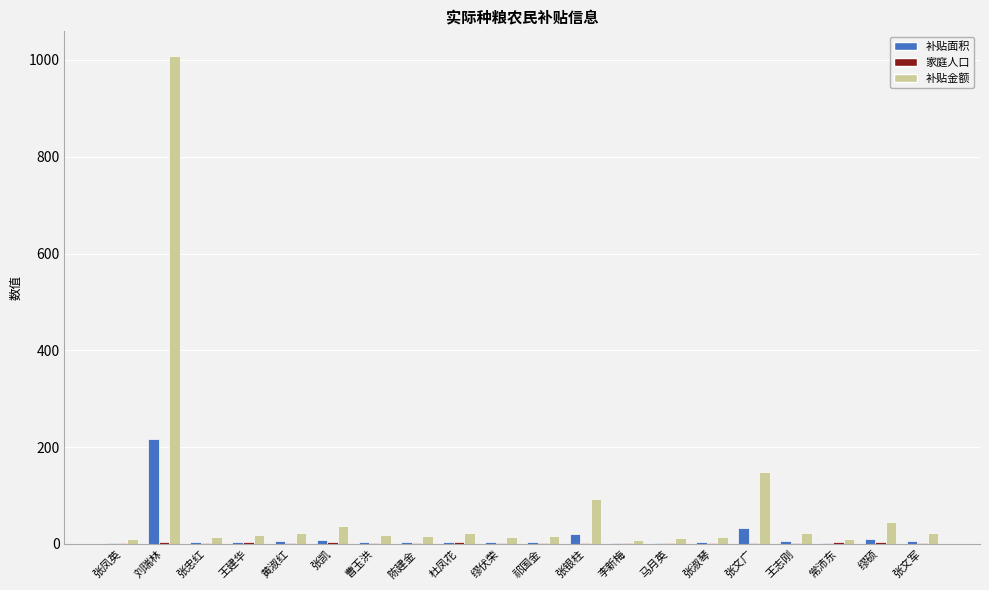

At which category is the sum across all series the highest?

刘瑞林